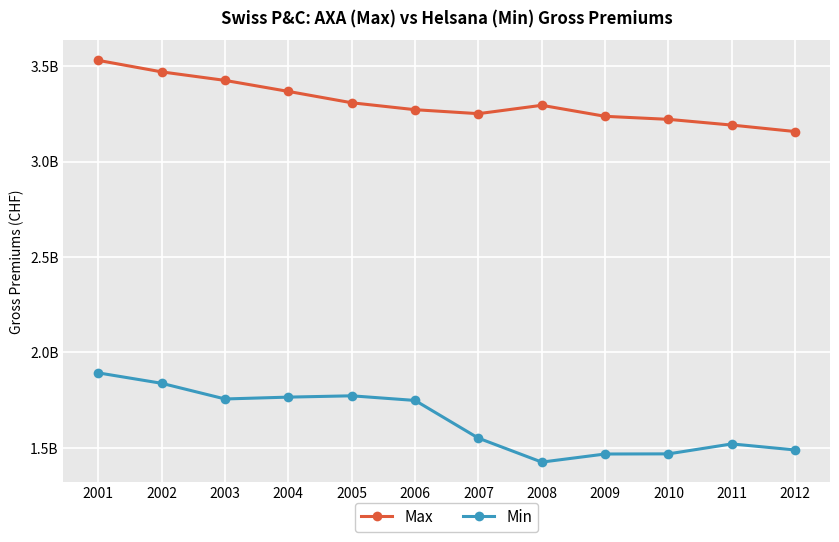

Which series has the widest spread of values?

Min